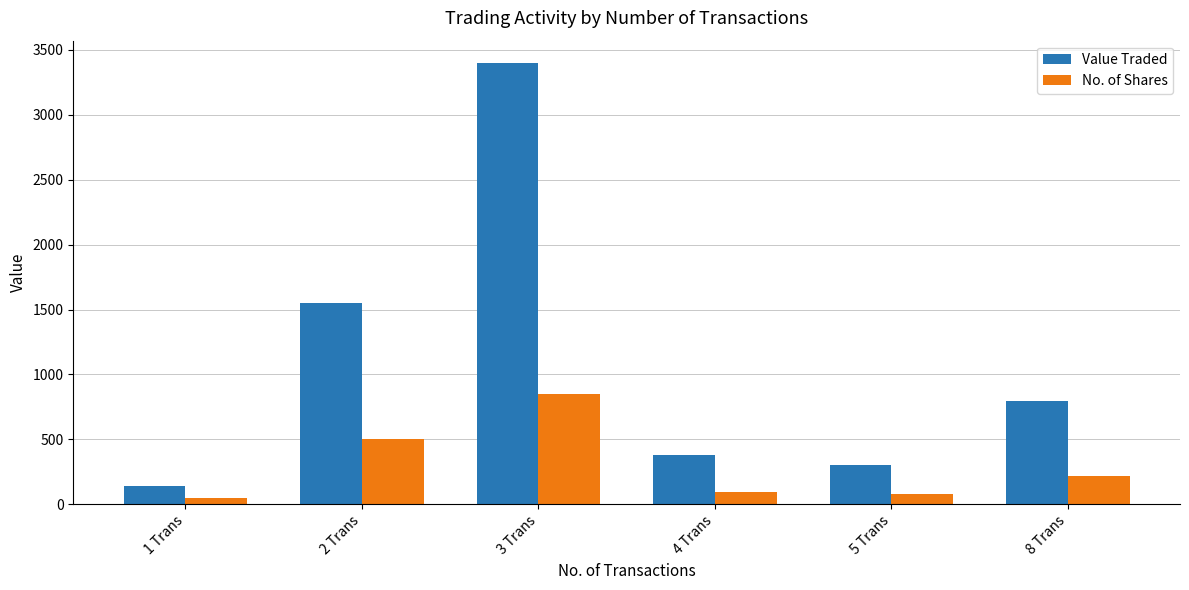

What is the difference between the maximum and minimum values in the Value Traded series?

3260